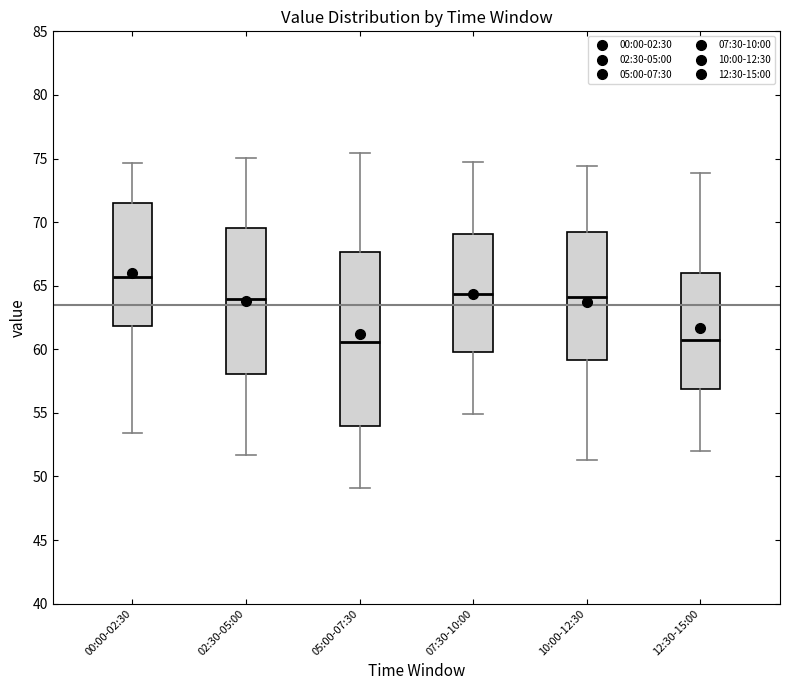

Reading left to right, read every box against the y-axis: the position of its median line, the range the box covers, and the ends of its whiskers. The values are not printed on the chart, so give them approximately, as read against the axis.

00:00-02:30: median 65.5, box 62.0 to 71.5, whiskers 53.5 to 74.5
02:30-05:00: median 64.0, box 58.0 to 69.5, whiskers 51.5 to 75.0
05:00-07:30: median 60.5, box 54.0 to 67.5, whiskers 49.0 to 75.5
07:30-10:00: median 64.5, box 60.0 to 69.0, whiskers 55.0 to 74.5
10:00-12:30: median 64.0, box 59.0 to 69.0, whiskers 51.5 to 74.5
12:30-15:00: median 61.0, box 57.0 to 66.0, whiskers 52.0 to 74.0